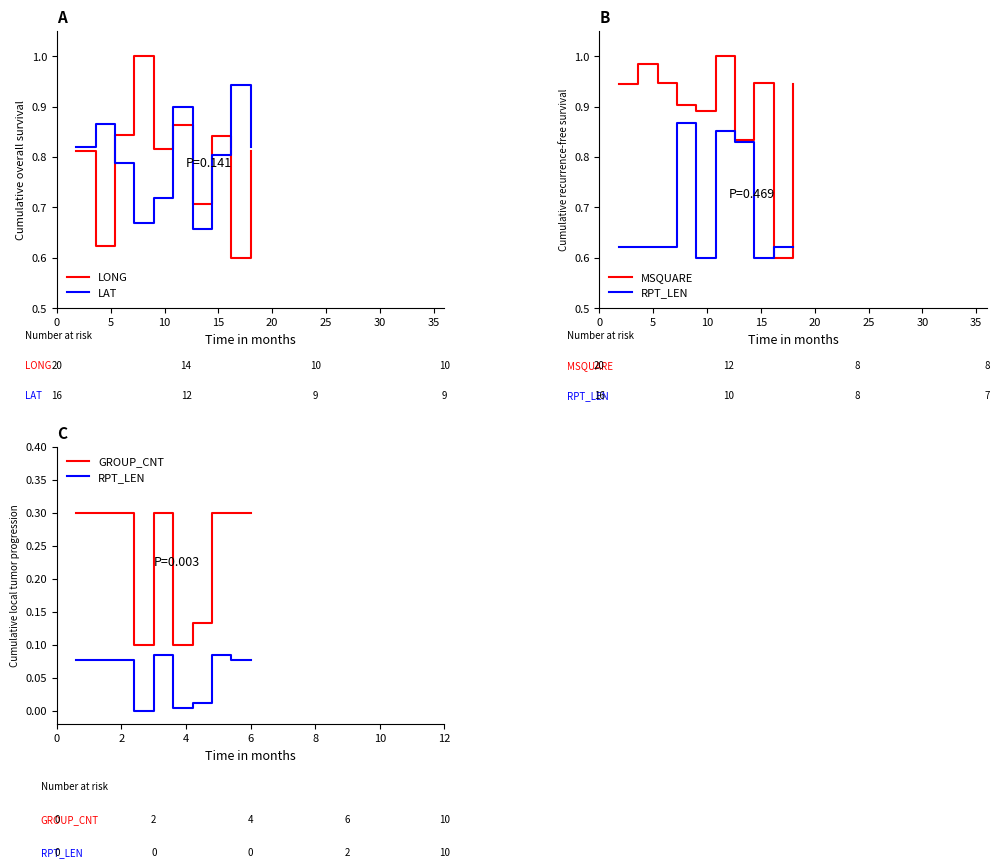

True or false: MSQUARE and LONG intersect in this chart.

True